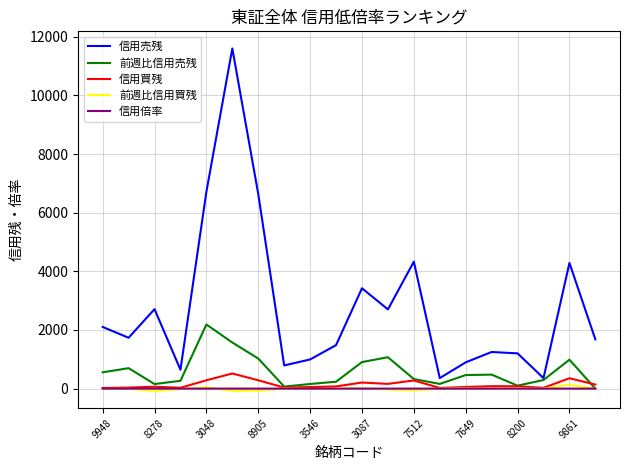

True or false: 信用倍率 and 信用売残 cross at least once.

False